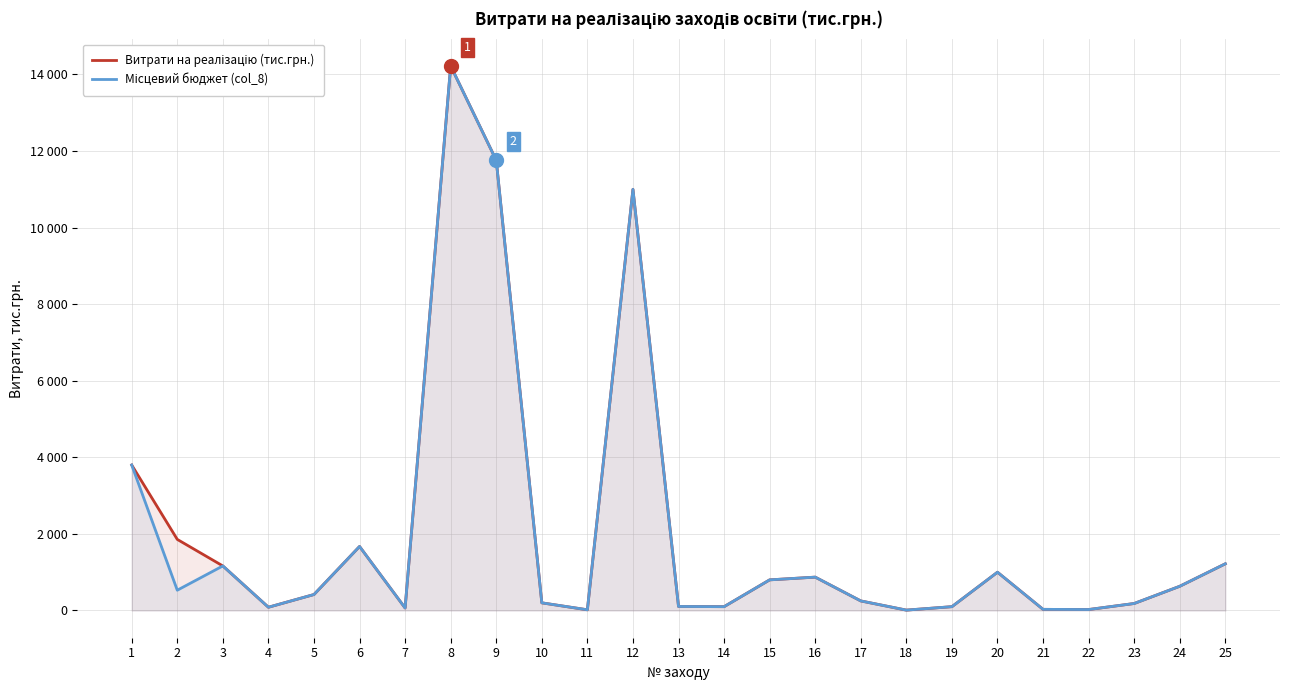

Read the Витрати на реалізацію (тис.грн.) value at 20.

1000.0